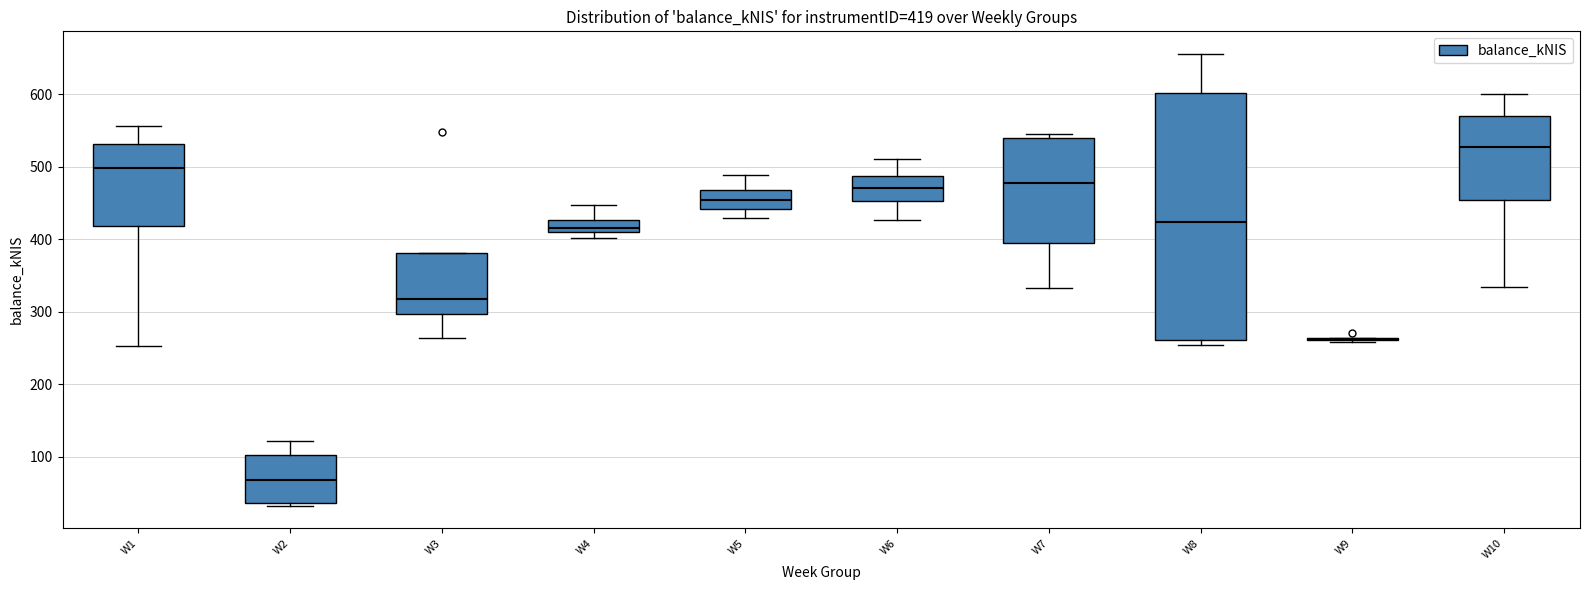

Which box is the tallest, from its lower edge to its upper edge?

W8